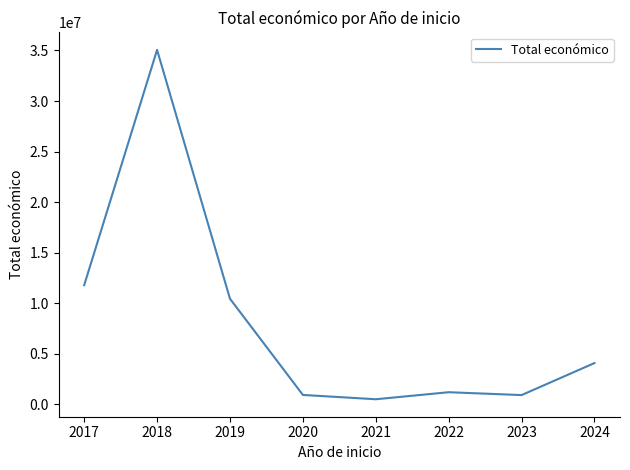

True or false: there are more than 0 points higher than both neighbors.

True